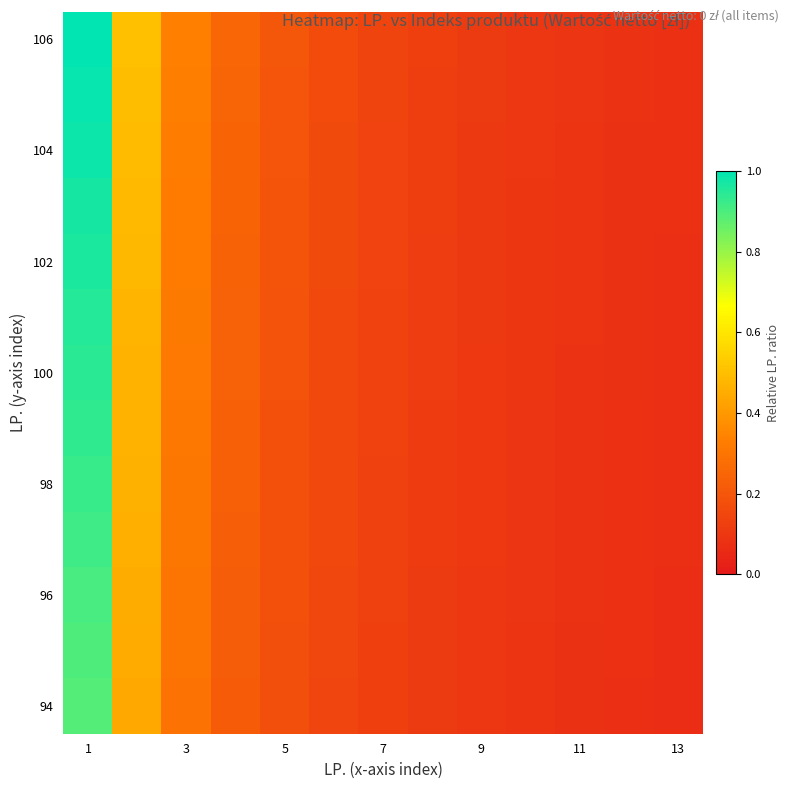

At how many categories does at least one series exceed 0?

13